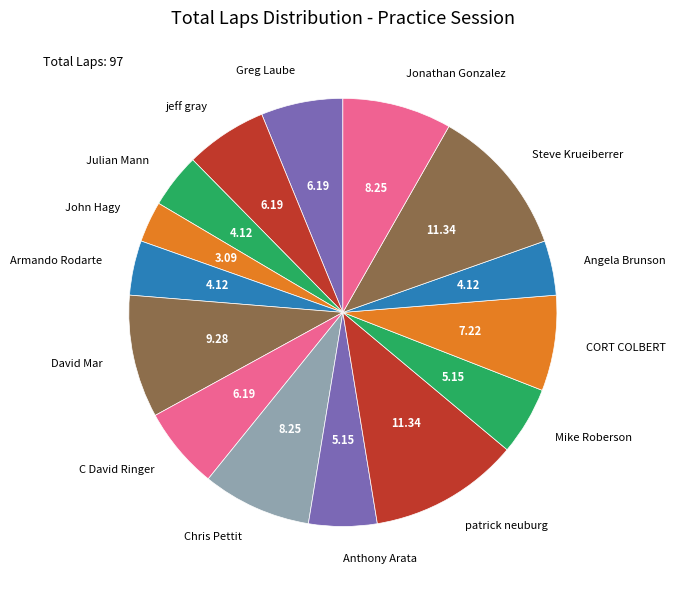

Does patrick neuburg account for over 50% of the chart?

No